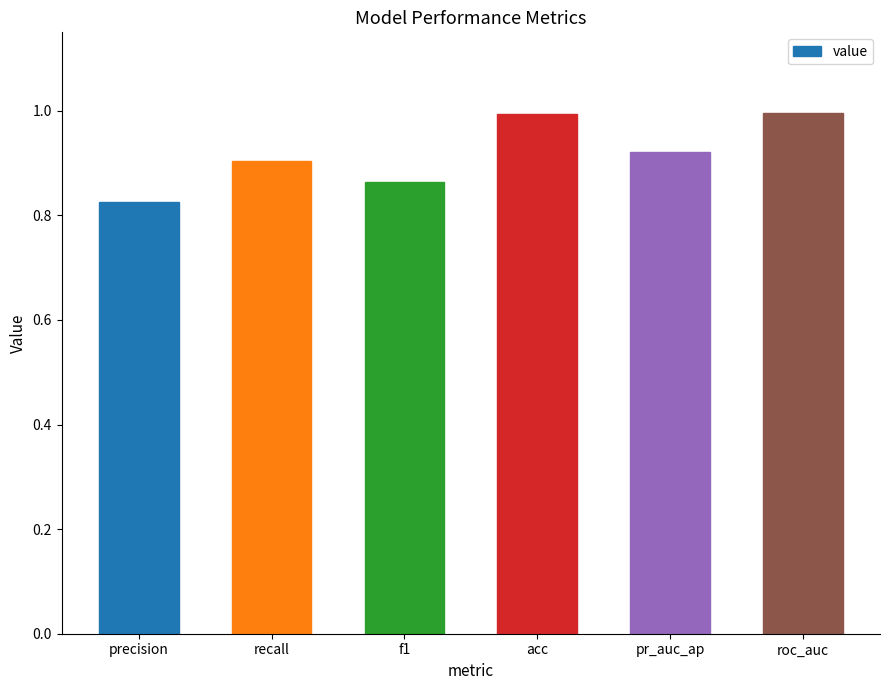

What is the greatest value displayed?

1.0